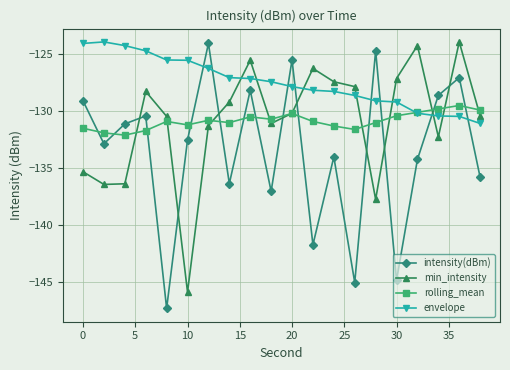

What is the value of the rolling_mean point at the 14th from the left?

-131.6